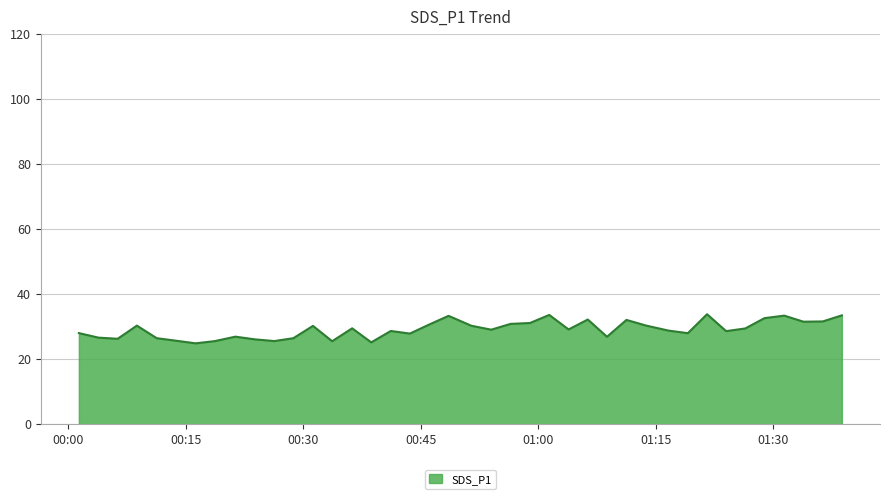

What is the maximum value shown in the chart?

33.9